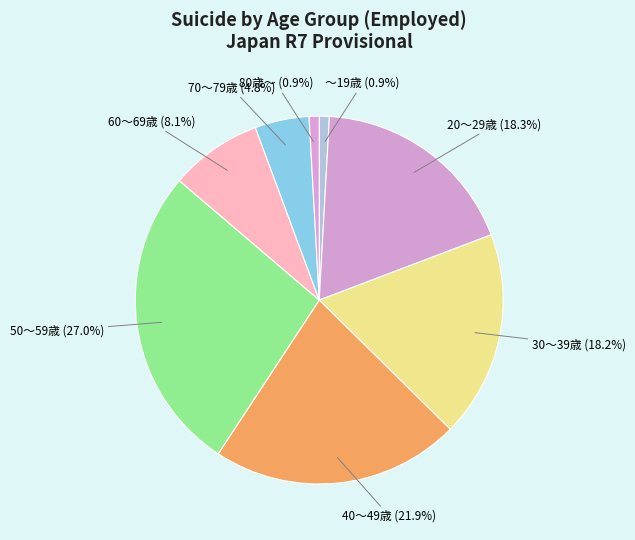

Does any single category account for the majority?

No